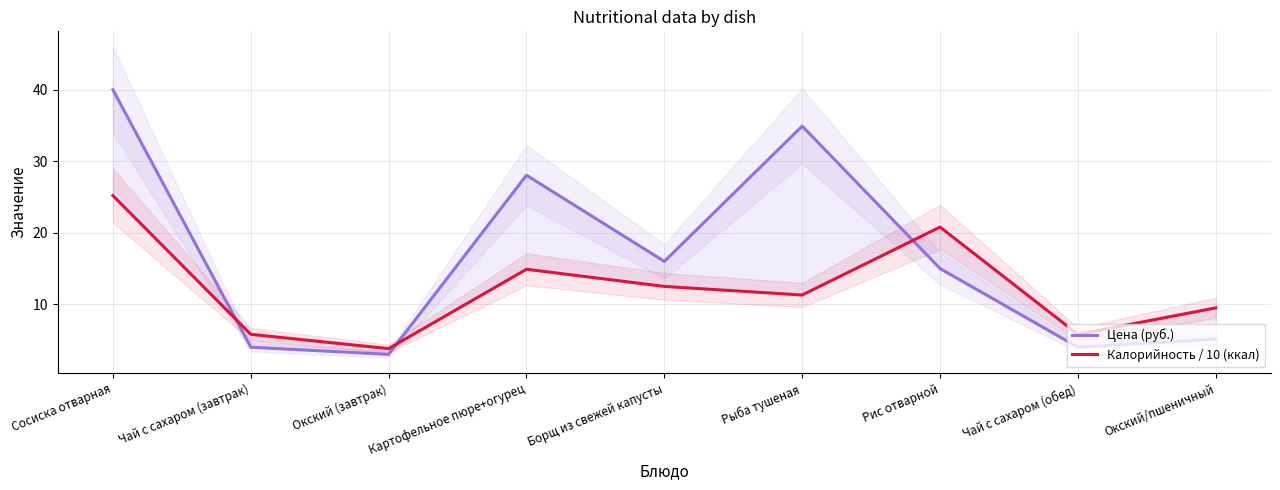

At which label does Цена (руб.) reach its peak?

Сосиска отварная